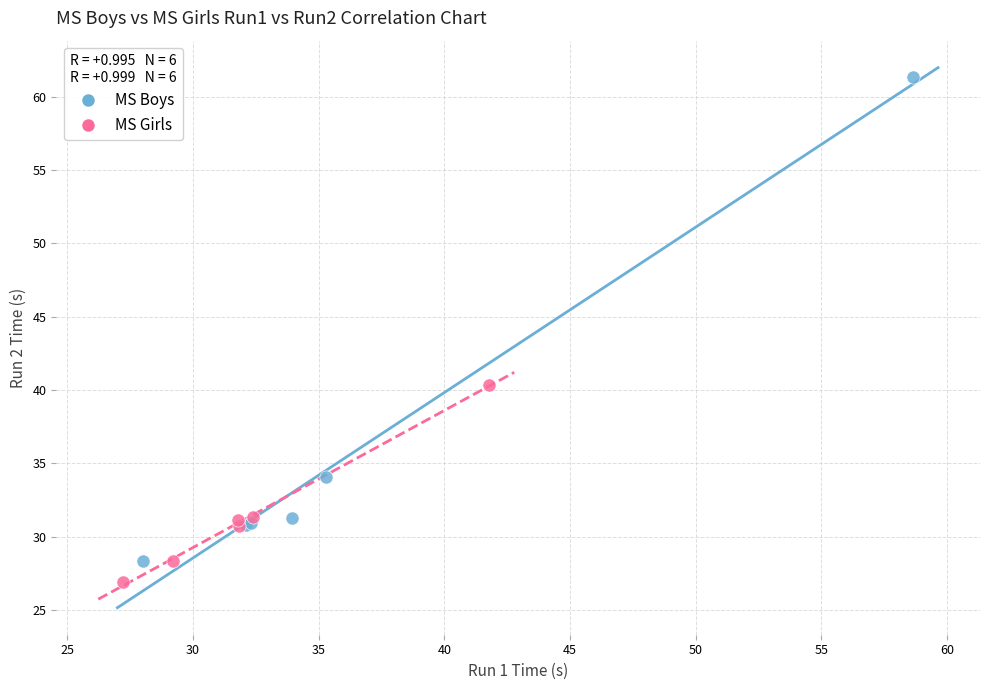

Which series reaches the maximum Y coordinate?

MS Boys